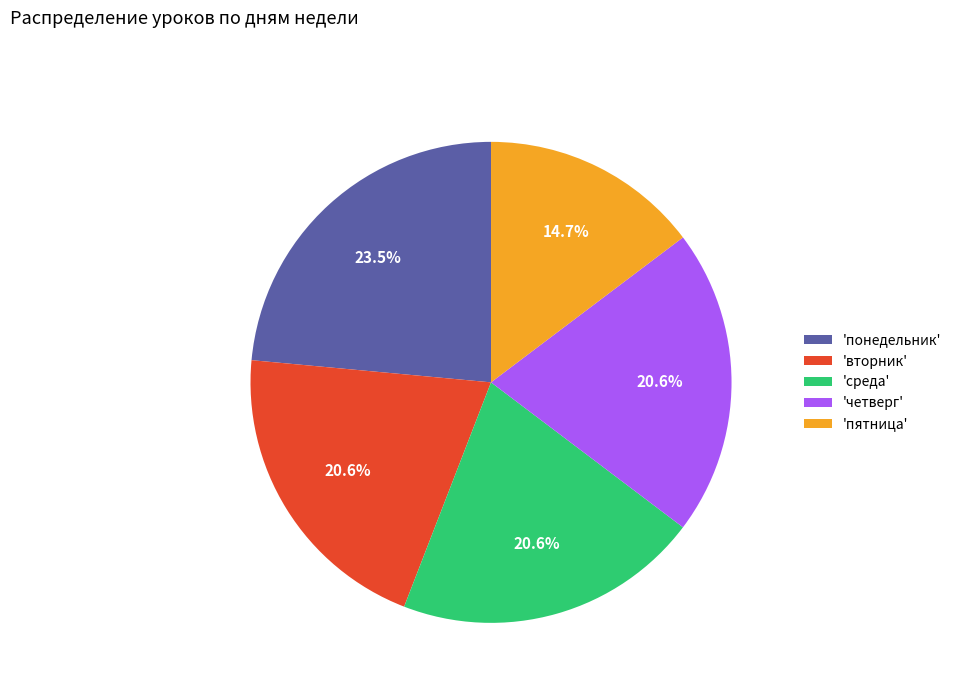

What is the total percentage of 'понедельник' and 'пятница'?

38.2%